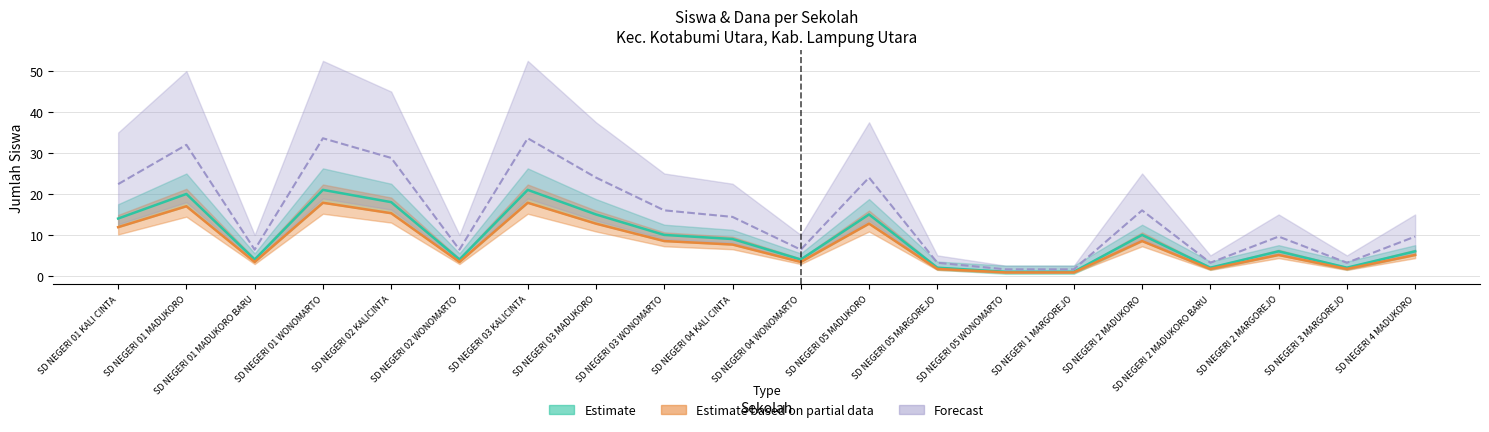

Reading left to right, list all the values displayed in this chart.

Siswa Disalurkan: SD NEGERI 01 KALI CINTA=14.0	SD NEGERI 01 MADUKORO=20.0	SD NEGERI 01 MADUKORO BARU=4.0	SD NEGERI 01 WONOMARTO=21.0	SD NEGERI 02 KALICINTA=18.0	SD NEGERI 02 WONOMARTO=4.0	SD NEGERI 03 KALICINTA=21.0	SD NEGERI 03 MADUKORO=15.0	SD NEGERI 03 WONOMARTO=10.0	SD NEGERI 04 KALI CINTA=9.0	SD NEGERI 04 WONOMARTO=4.0	SD NEGERI 05 MADUKORO=15.0	SD NEGERI 05 MARGOREJO=2.0	SD NEGERI 05 WONOMARTO=1.0	SD NEGERI 1 MARGOREJO=1.0	SD NEGERI 2 MADUKORO=10.0	SD NEGERI 2 MADUKORO BARU=2.0	SD NEGERI 2 MARGOREJO=6.0	SD NEGERI 3 MARGOREJO=2.0	SD NEGERI 4 MADUKORO=6.0
Siswa Pemberian: SD NEGERI 01 KALI CINTA=11.9	SD NEGERI 01 MADUKORO=17.0	SD NEGERI 01 MADUKORO BARU=3.4	SD NEGERI 01 WONOMARTO=17.8	SD NEGERI 02 KALICINTA=15.3	SD NEGERI 02 WONOMARTO=3.4	SD NEGERI 03 KALICINTA=17.8	SD NEGERI 03 MADUKORO=12.8	SD NEGERI 03 WONOMARTO=8.5	SD NEGERI 04 KALI CINTA=7.6	SD NEGERI 04 WONOMARTO=3.4	SD NEGERI 05 MADUKORO=12.8	SD NEGERI 05 MARGOREJO=1.7	SD NEGERI 05 WONOMARTO=0.8	SD NEGERI 1 MARGOREJO=0.8	SD NEGERI 2 MADUKORO=8.5	SD NEGERI 2 MADUKORO BARU=1.7	SD NEGERI 2 MARGOREJO=5.1	SD NEGERI 3 MARGOREJO=1.7	SD NEGERI 4 MADUKORO=5.1
Dana Disalurkan (juta): SD NEGERI 01 KALI CINTA=22.4	SD NEGERI 01 MADUKORO=32.0	SD NEGERI 01 MADUKORO BARU=6.4	SD NEGERI 01 WONOMARTO=33.6	SD NEGERI 02 KALICINTA=28.8	SD NEGERI 02 WONOMARTO=6.4	SD NEGERI 03 KALICINTA=33.6	SD NEGERI 03 MADUKORO=24.0	SD NEGERI 03 WONOMARTO=16.0	SD NEGERI 04 KALI CINTA=14.4	SD NEGERI 04 WONOMARTO=6.4	SD NEGERI 05 MADUKORO=24.0	SD NEGERI 05 MARGOREJO=3.2	SD NEGERI 05 WONOMARTO=1.6	SD NEGERI 1 MARGOREJO=1.6	SD NEGERI 2 MADUKORO=16.0	SD NEGERI 2 MADUKORO BARU=3.2	SD NEGERI 2 MARGOREJO=9.6	SD NEGERI 3 MARGOREJO=3.2	SD NEGERI 4 MADUKORO=9.6